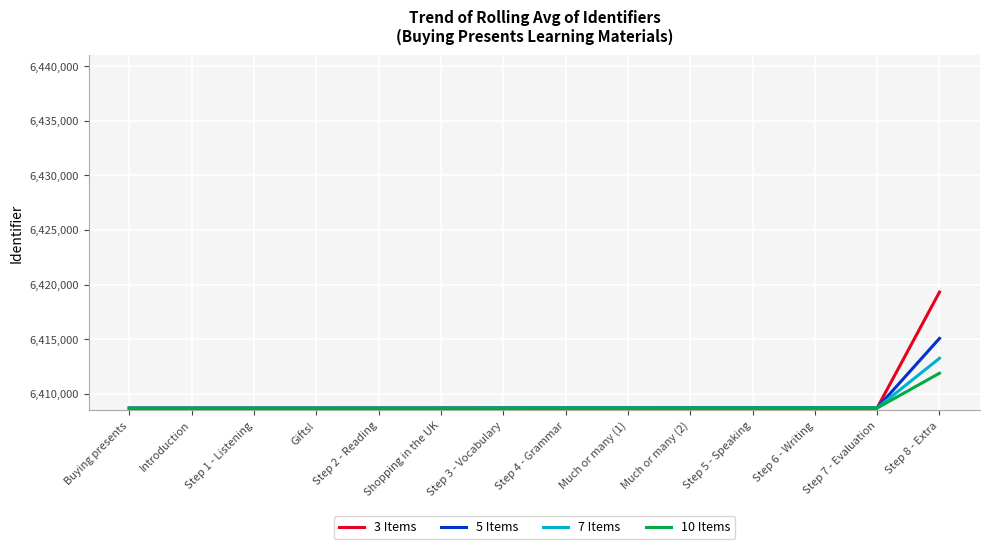

Which series has the widest spread of values?

3 Items